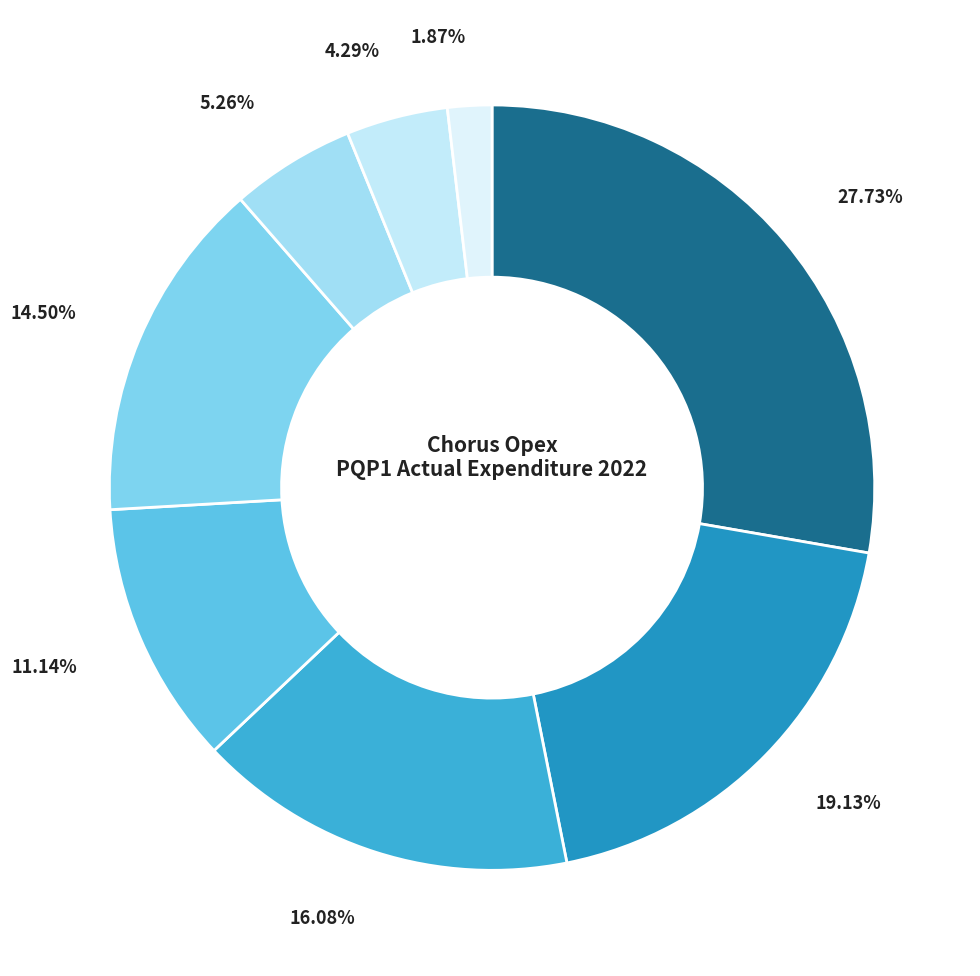

Rank the categories by value from lowest to highest.

Resilience, Customer operations, Operating costs, Network operations, Asset management, Product, sales & marketing, Maintenance, Corporate